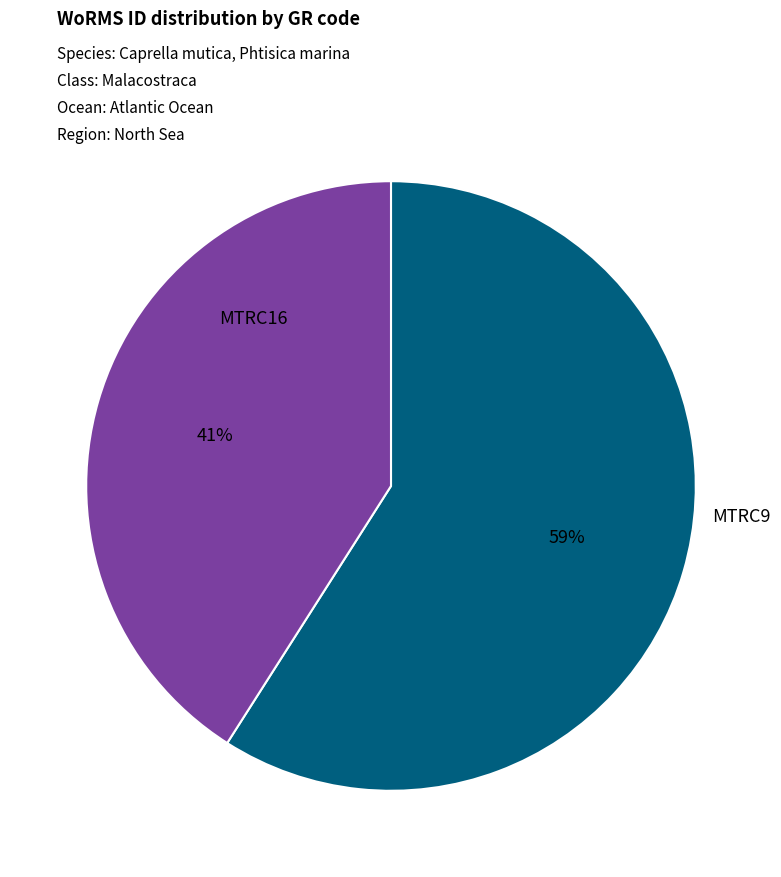

To the nearest percent, what is the average slice percentage?

50%